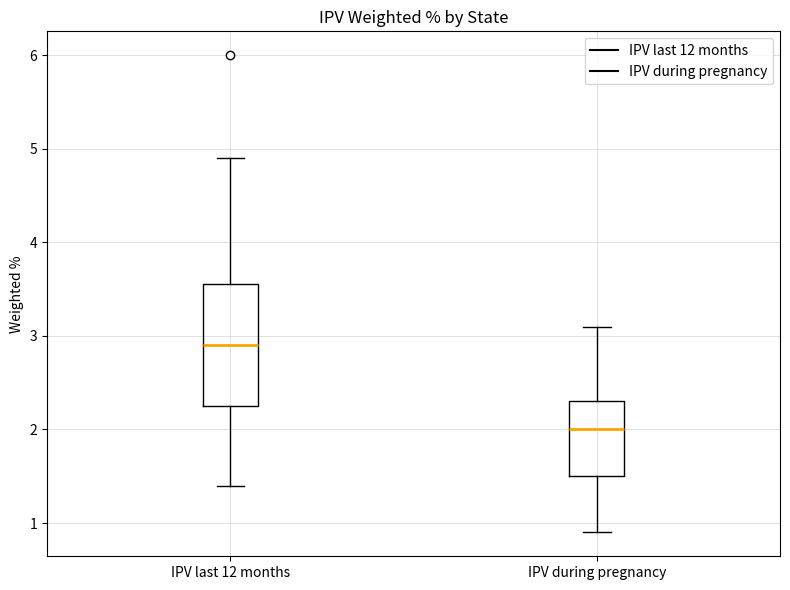

Which box has the lowest median line?

IPV during pregnancy